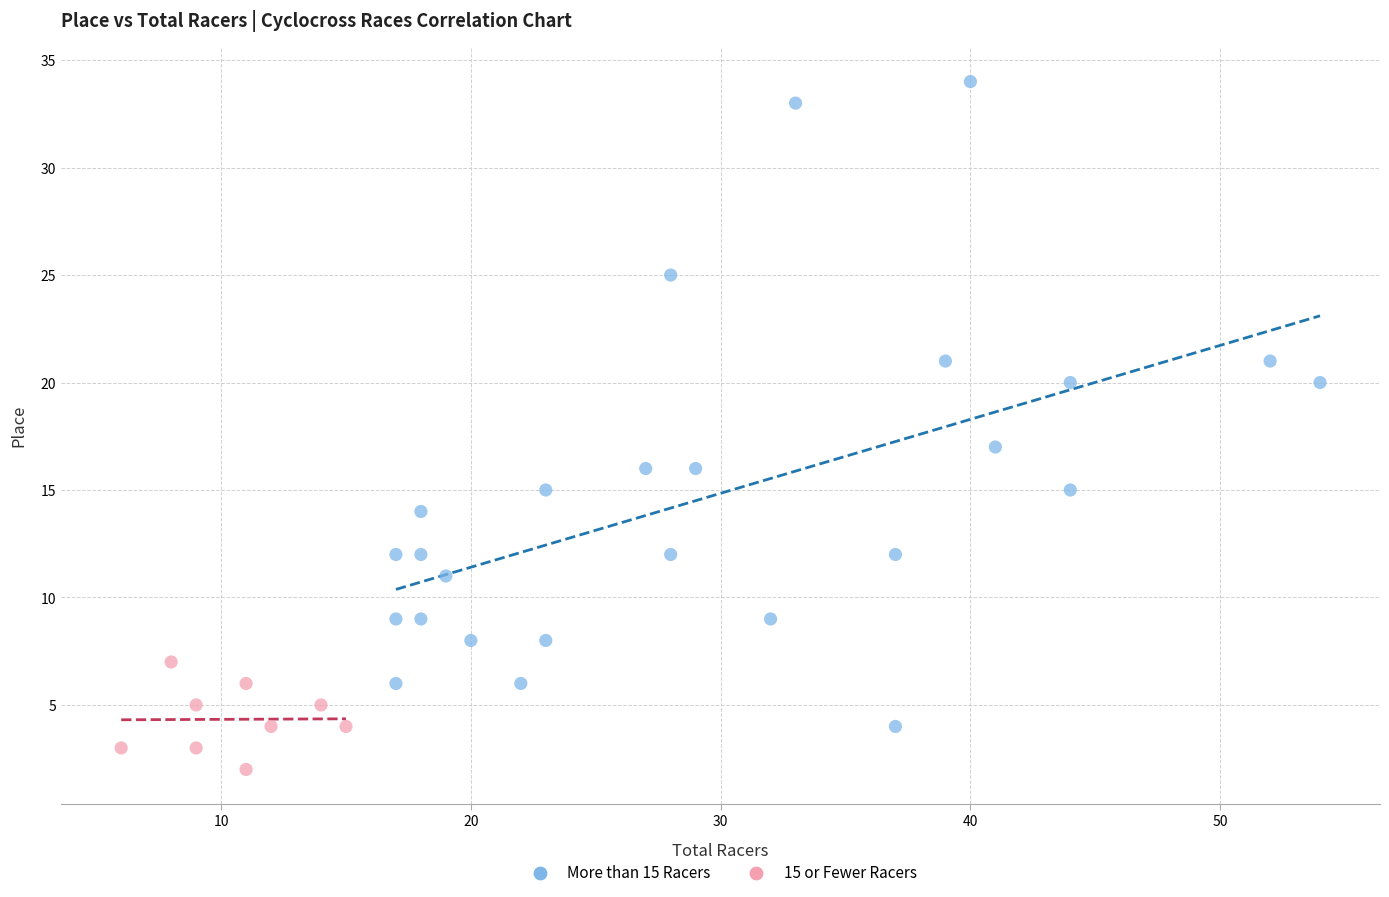

Which series has the largest Y range (max minus min)?

More than 15 Racers